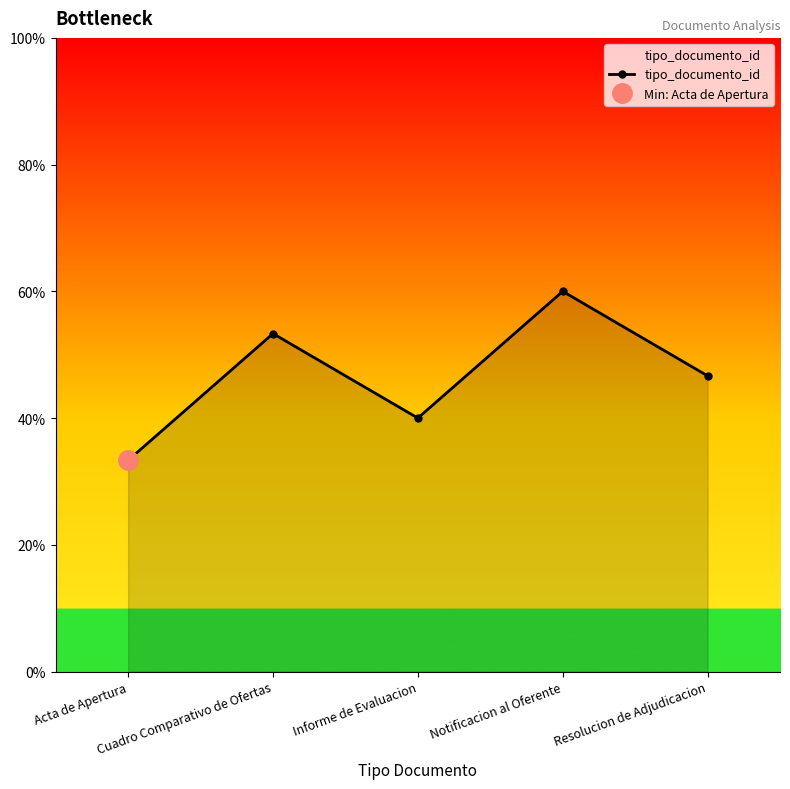

Does the chart have visible grid lines?

No